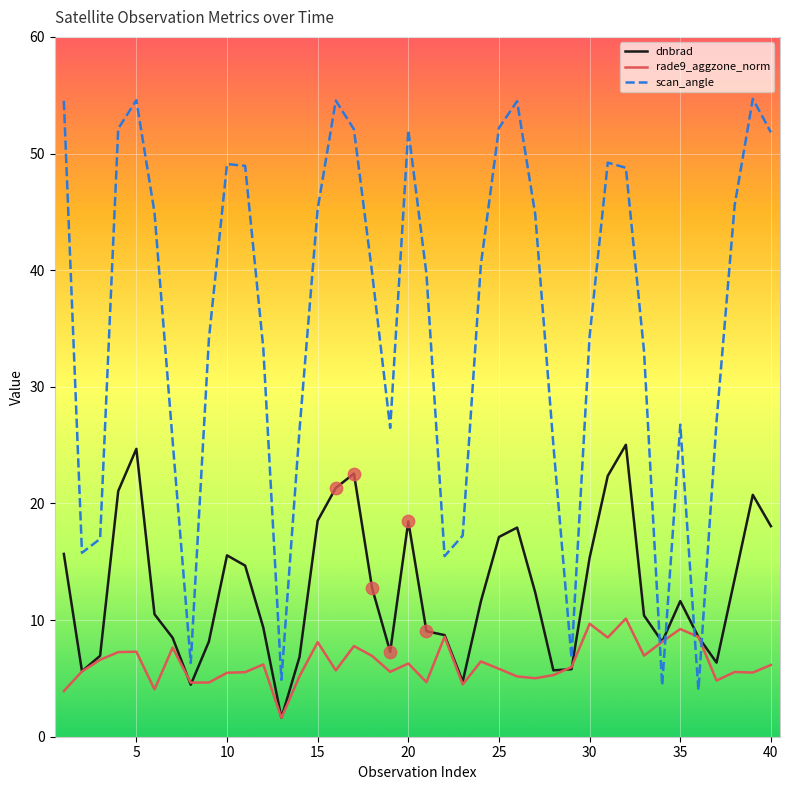

Which series has the largest total across all categories?

scan_angle